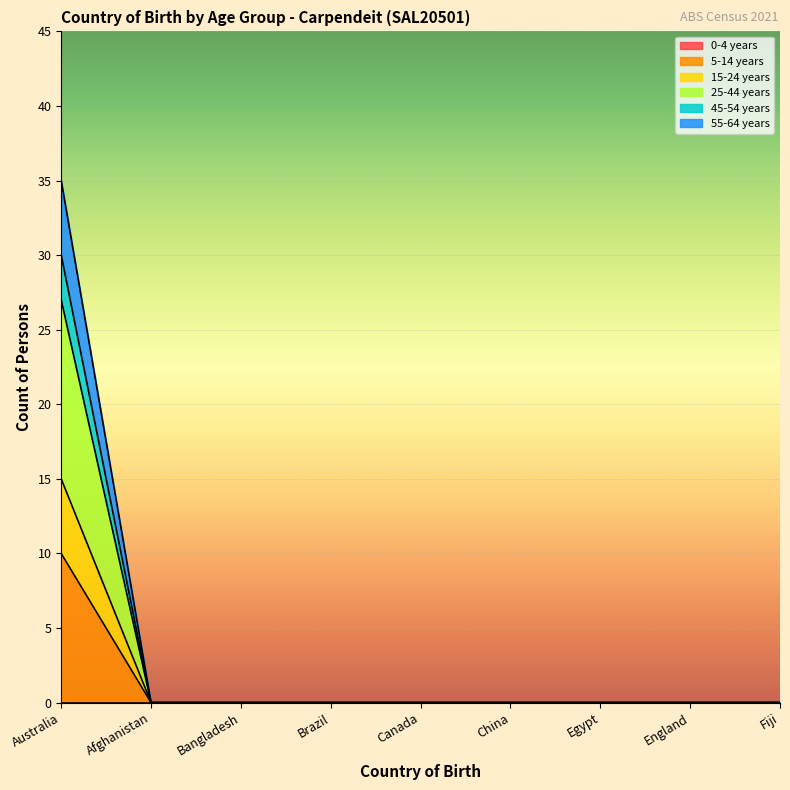

Does the chart display data point markers on the line(s)?

No